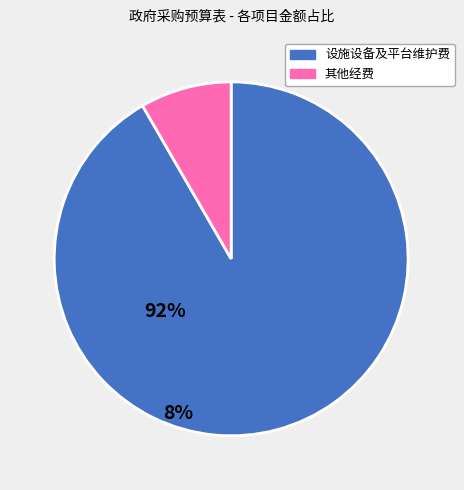

Is there any slice that represents more than half of the pie?

Yes